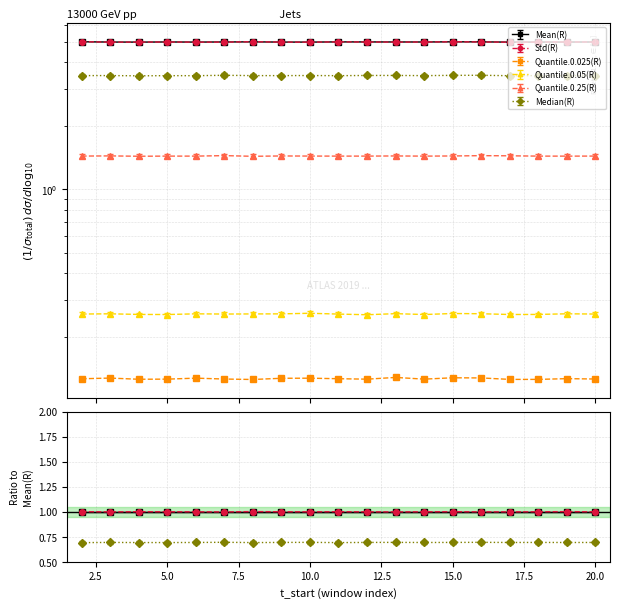

Between 17 and 11, which is larger?

11